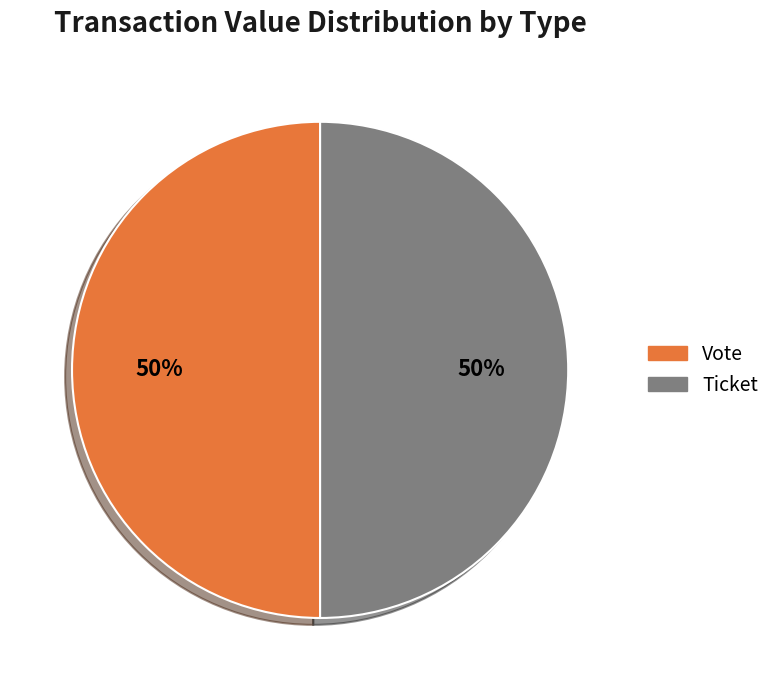

How many slices are in this pie chart?

2